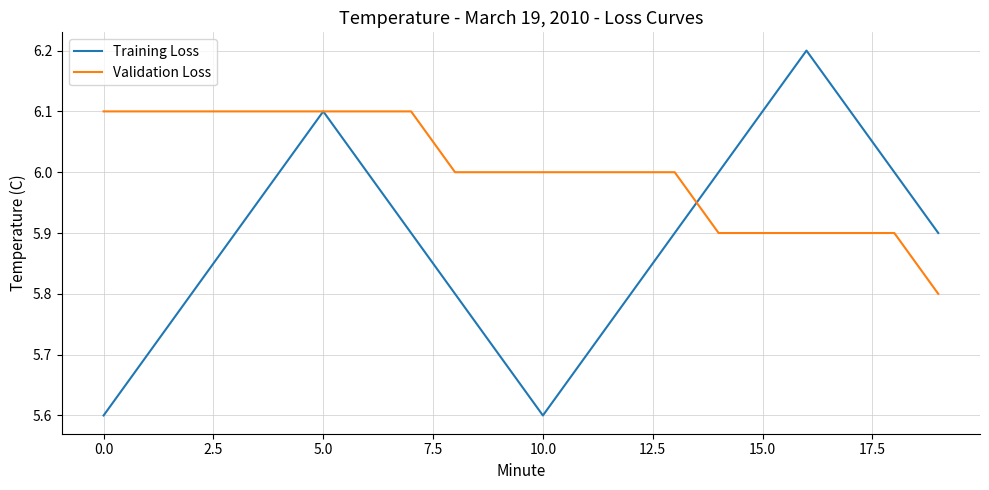

What are all the series names shown in the legend?

Training Loss, Validation Loss